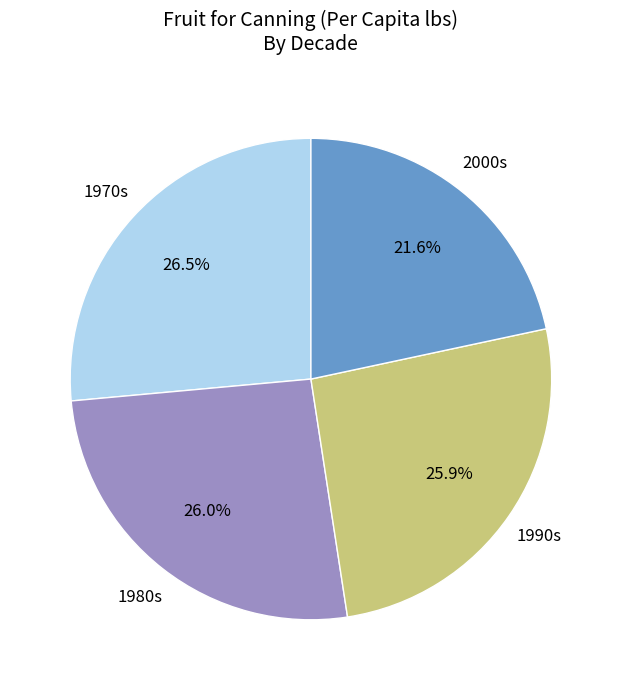

Is there any slice that represents more than half of the pie?

No